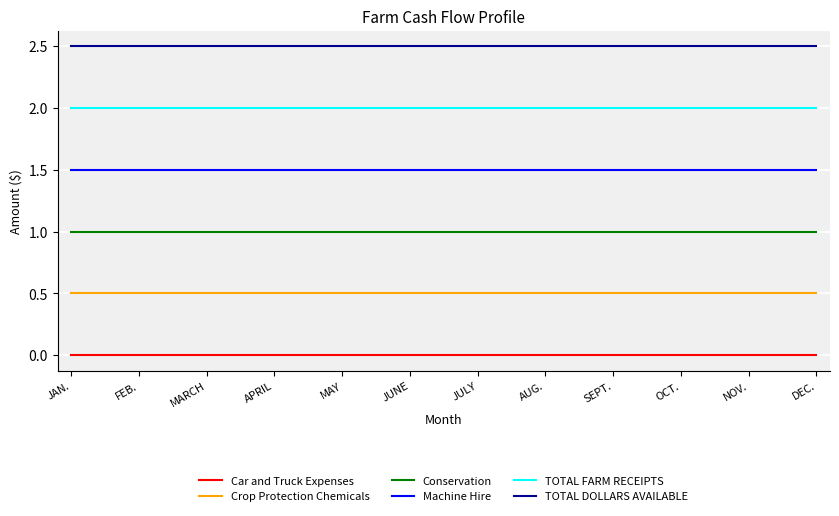

At which label does TOTAL DOLLARS AVAILABLE reach its peak?

JAN.